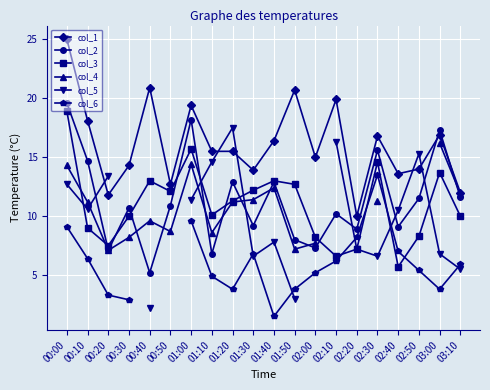

Which series changed the most between 00:40 and 01:10?

col_5